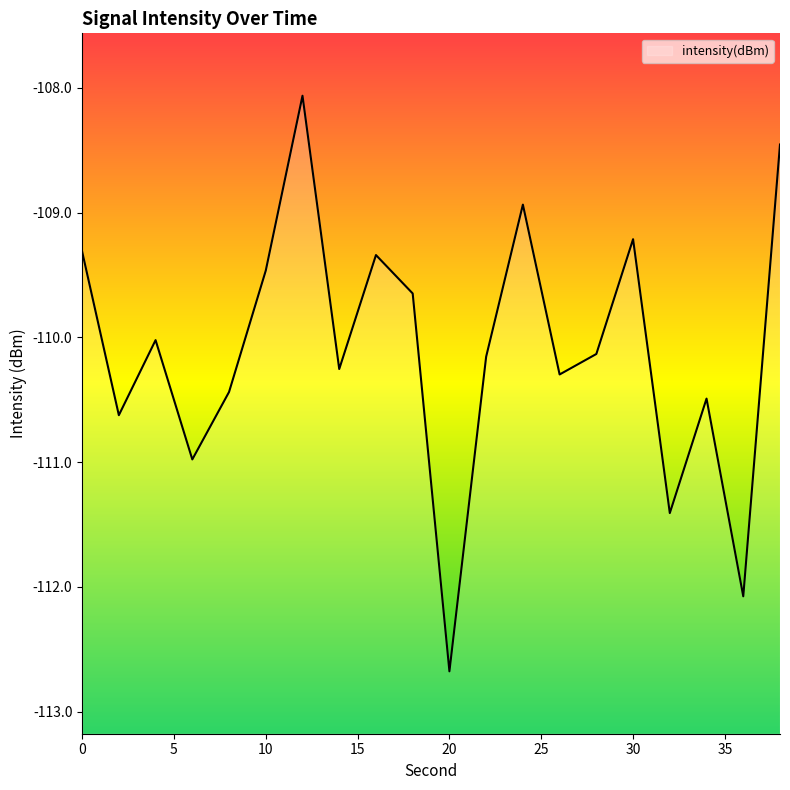

Which category has the highest value across all series?

12